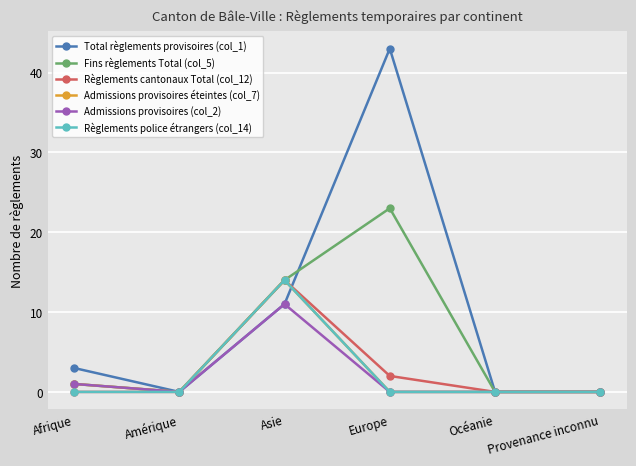

At which category does Règlements police étrangers (col_14) reach its first local peak?

Asie